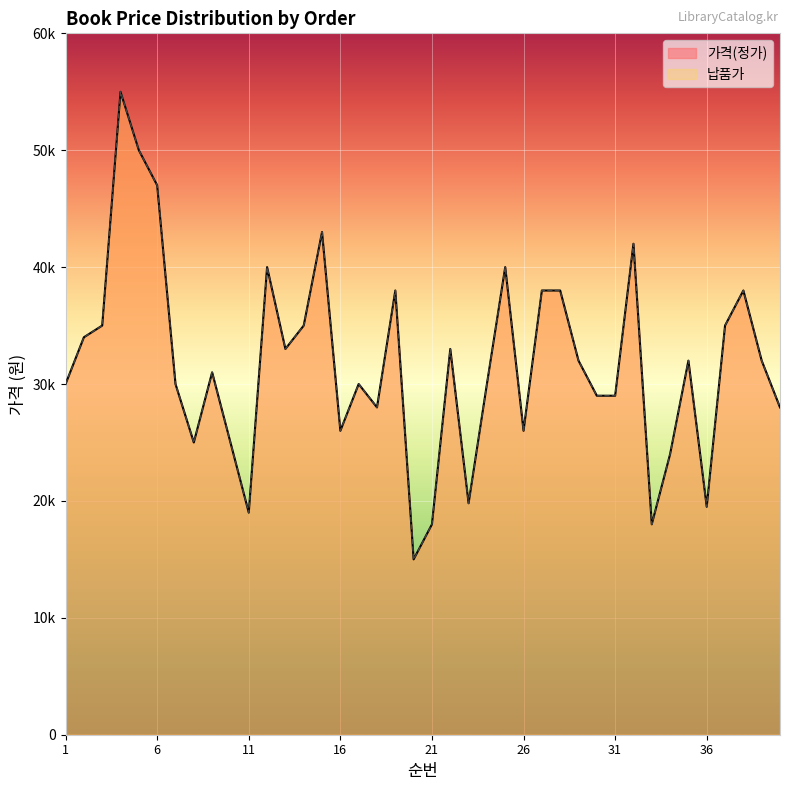

What is the value of the 납품가 point at the 19th from the left?

38000